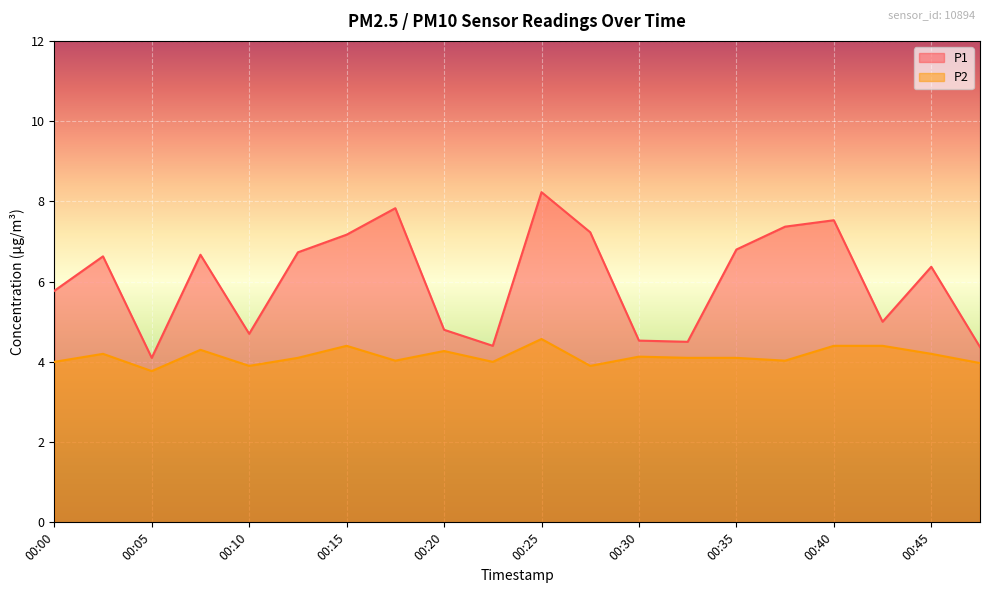

In P2, how many points are higher than both neighbors (excluding endpoints)?

6